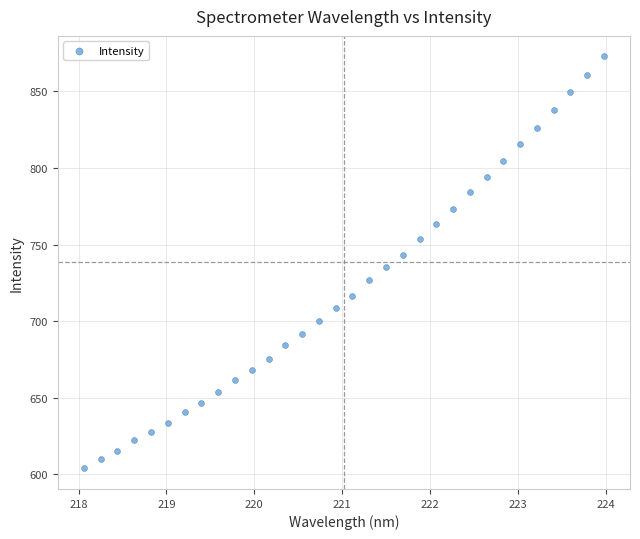

What is the range of Y values (max minus min)?

269.0